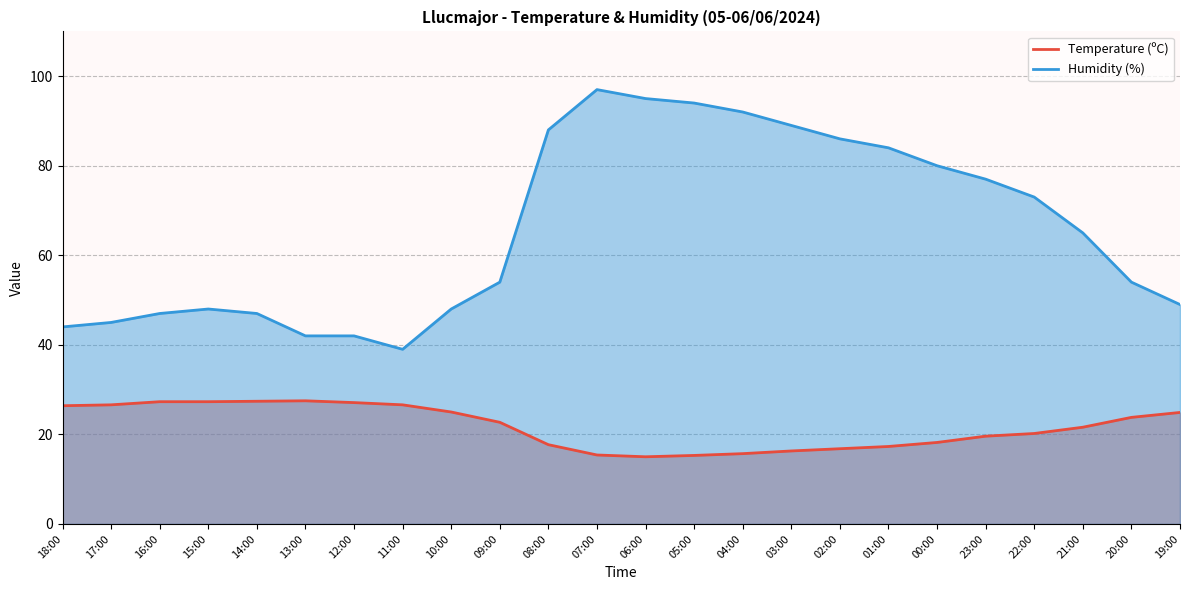

How many interior local peaks does the Humidity (%) series have?

2